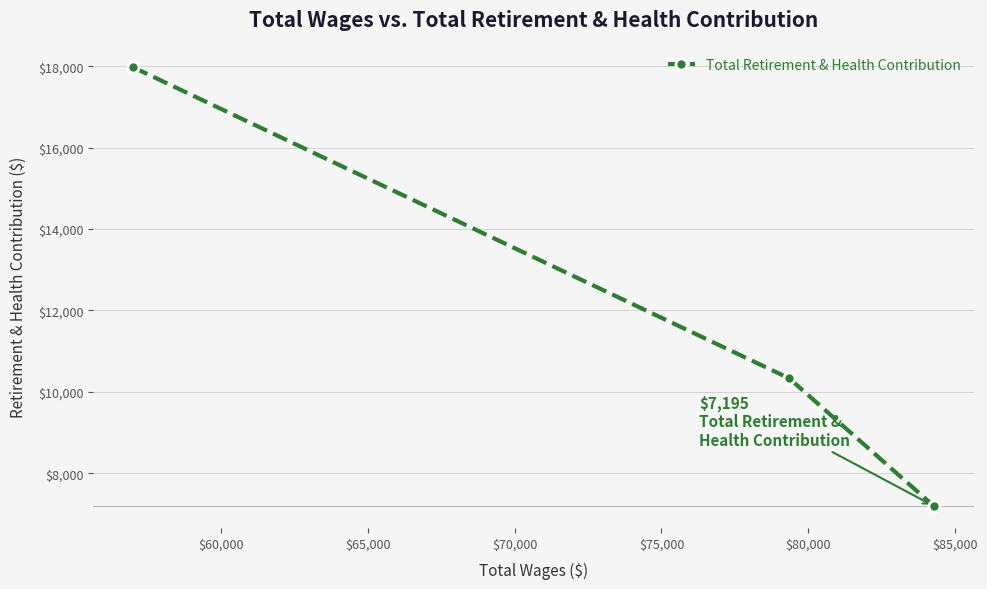

Is this an area chart (filled region under the line)?

No